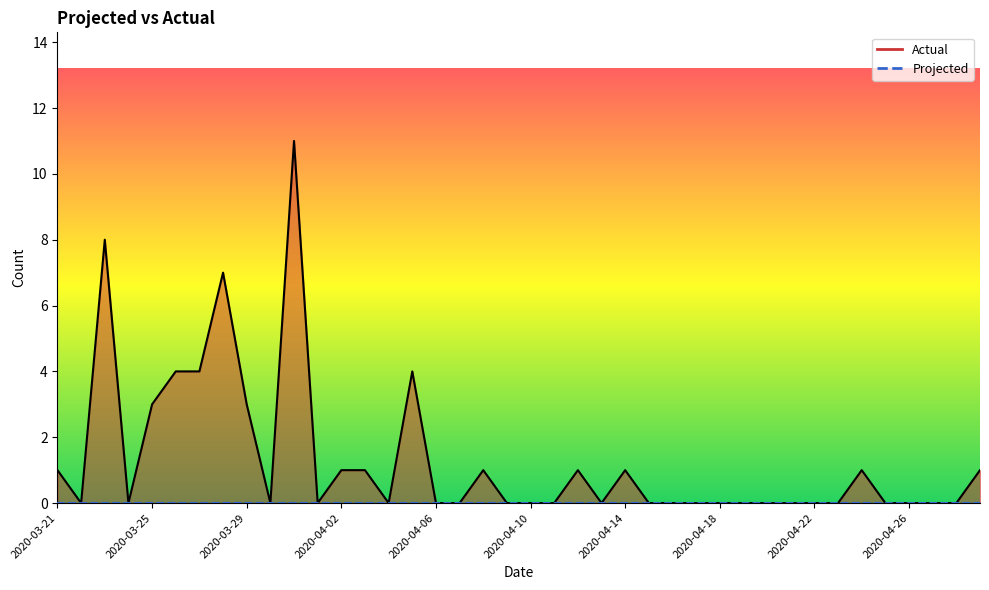

The value at 2020-04-03 is 2. True or false?

False